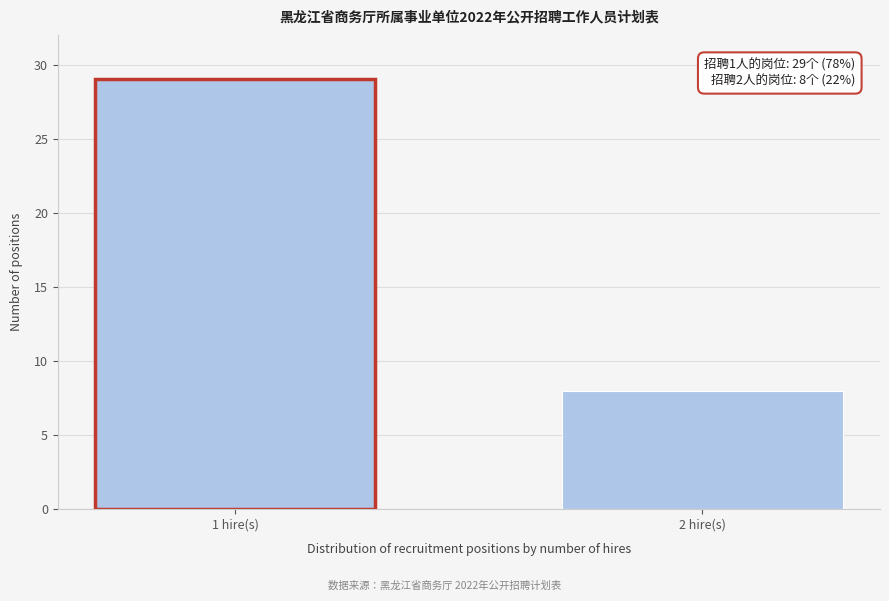

Reading left to right, extract all data points from this chart.

1 hire(s)=29	2 hire(s)=8